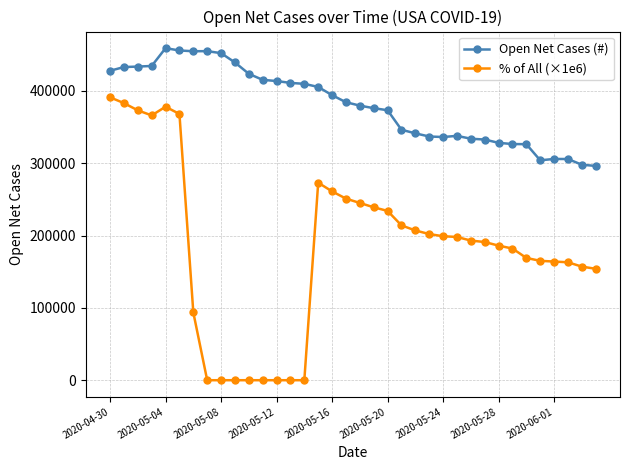

True or false: % of All (×1e6) and Open Net Cases (#) intersect in this chart.

False